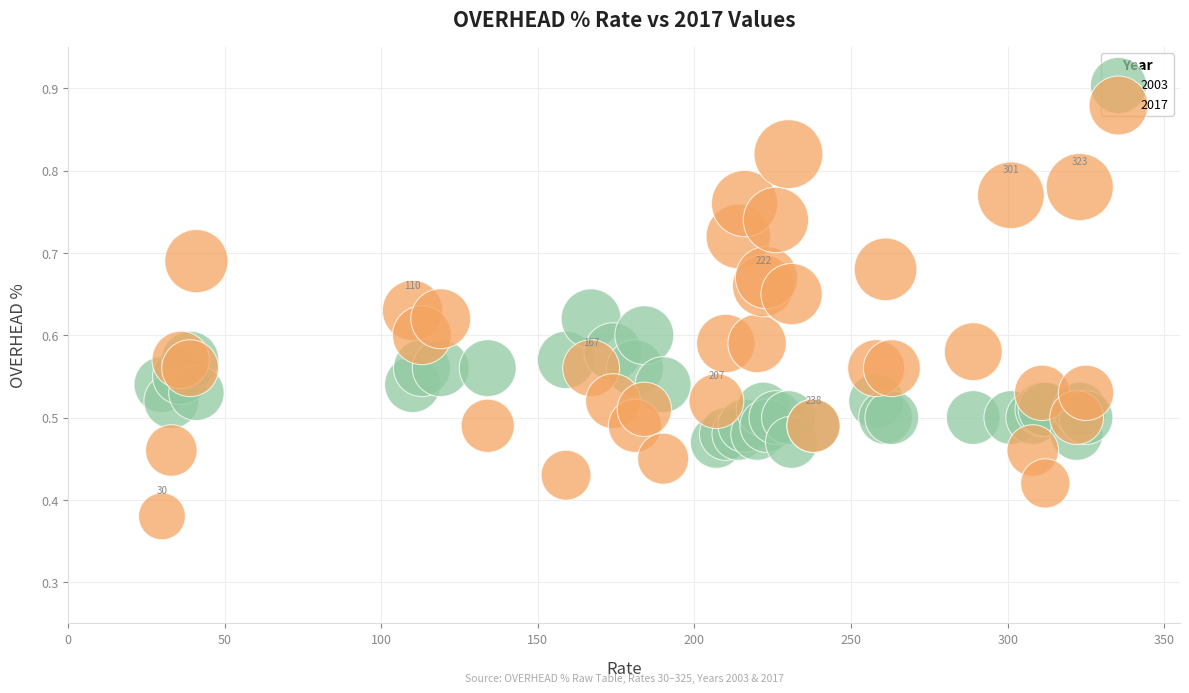

What are all the series names shown in the legend?

2003, 2017